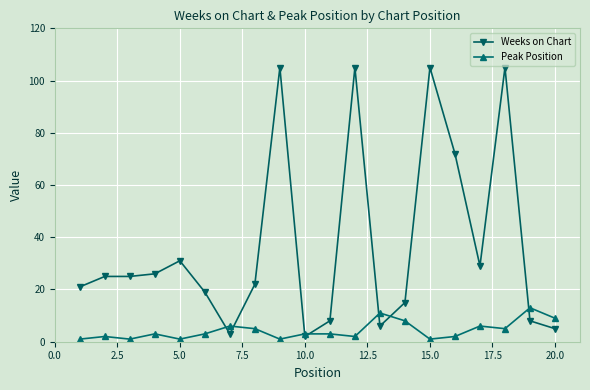

Rank the series by their average value, from highest to lowest.

Weeks on Chart, Peak Position